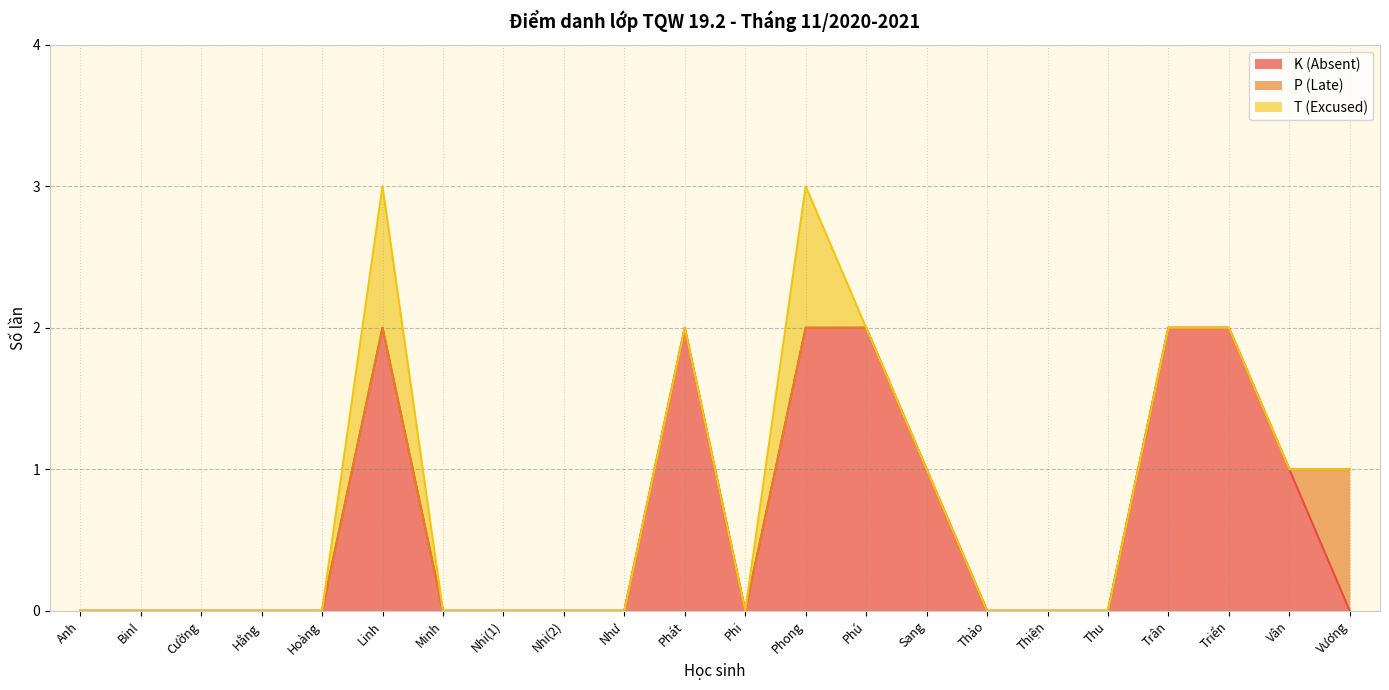

Count the T (Excused) values in the range 0 to 1.

22